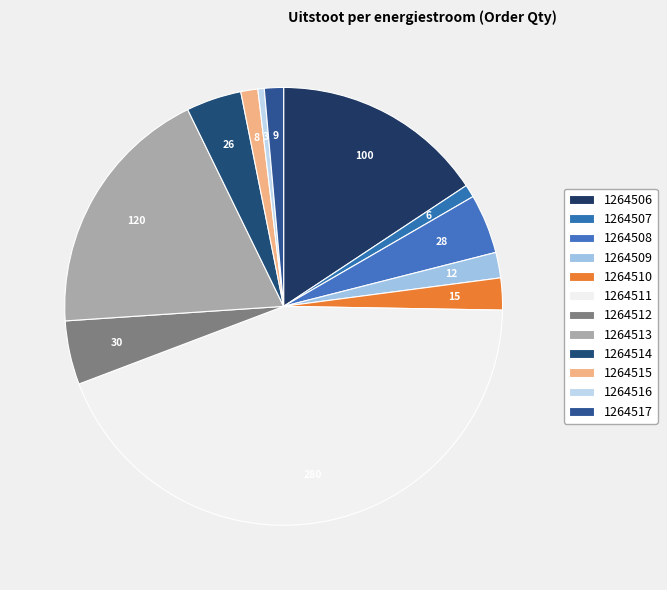

To the nearest percent, what is the difference between the 1264511 and 1264508 slice percentages?

40%